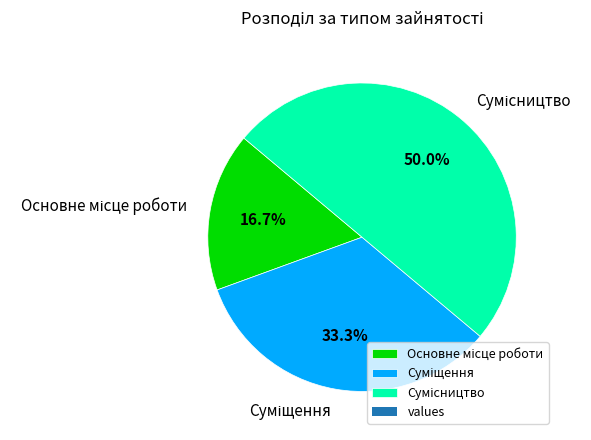

Which category has the biggest portion of the pie?

Сумісництво